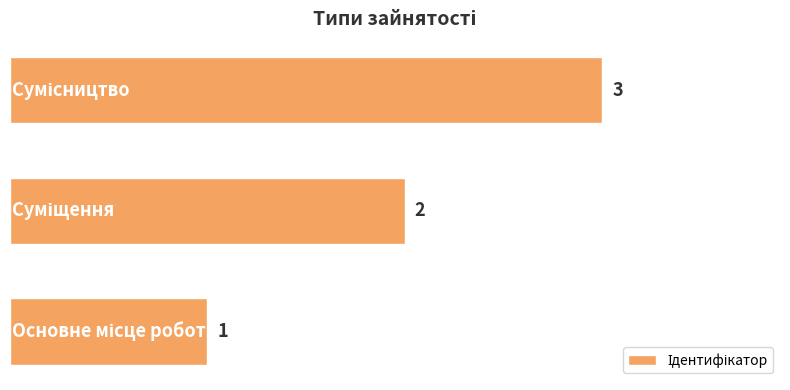

What is the greatest value displayed?

3